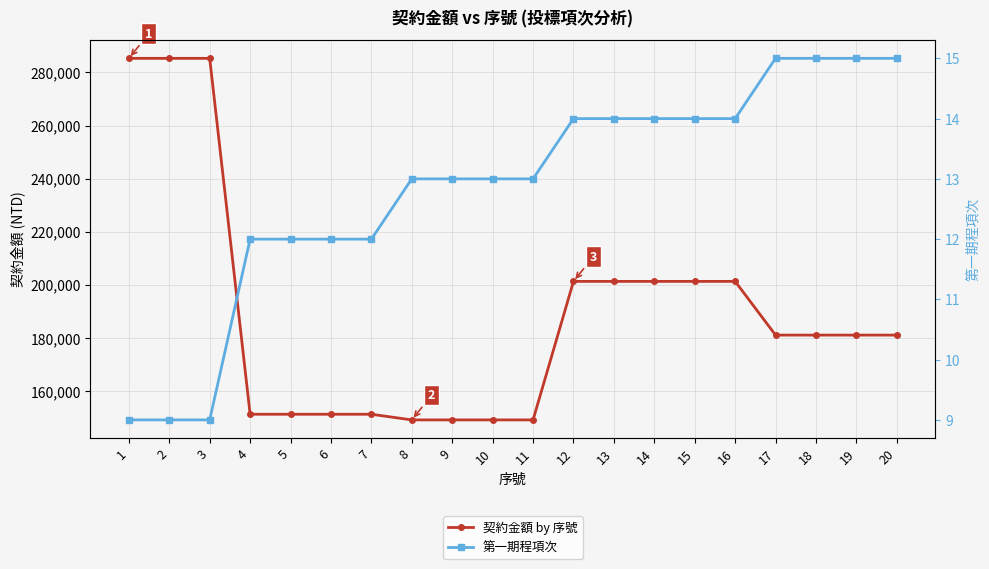

Which has a higher value, 9 or 4?

4